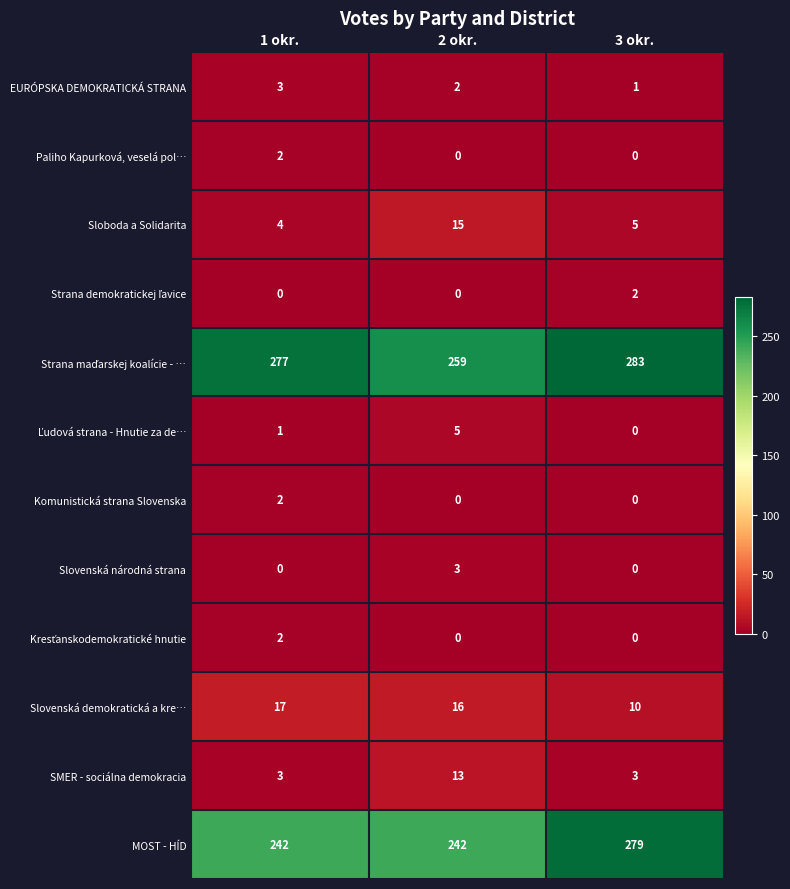

At how many categories does at least one series exceed 230?

3